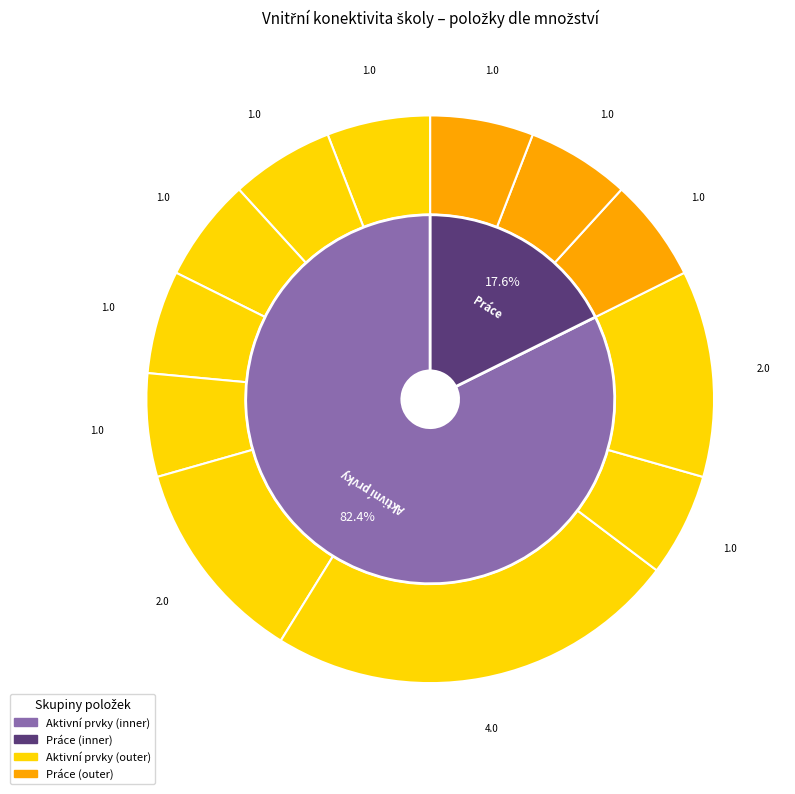

What percentage is the LAN přepínač typ 1 slice, to the nearest percent?

12%